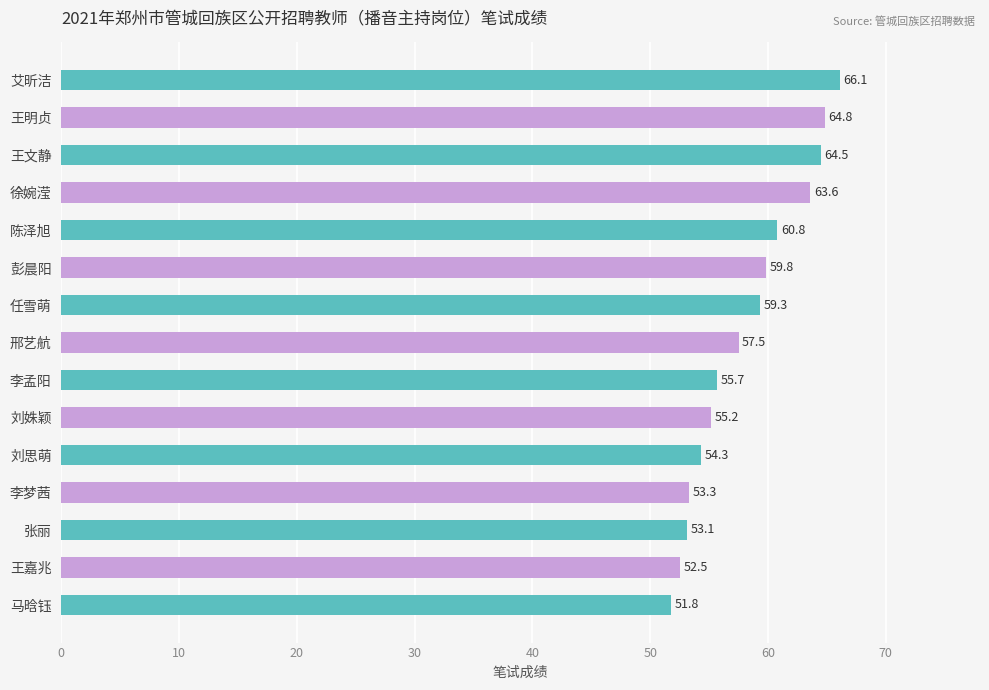

Does the chart contain stacked bars?

No